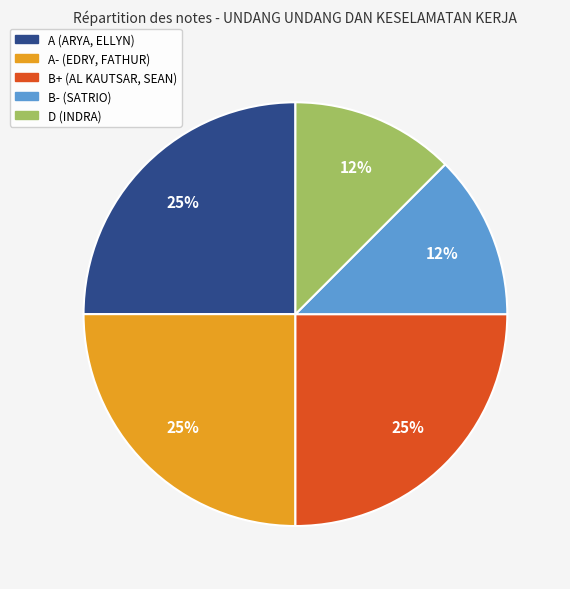

Does any single category account for the majority?

No